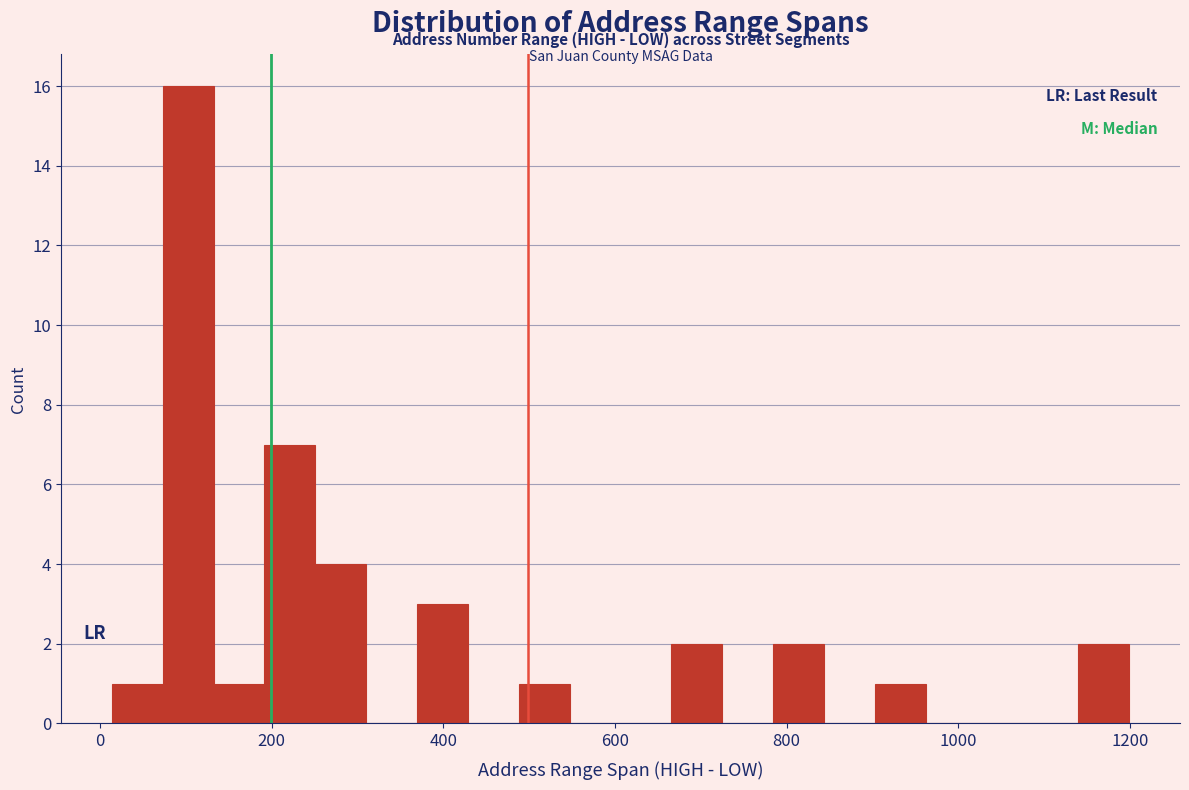

Read against the x-axis, roughly where is the centre of the tallest bar?

100